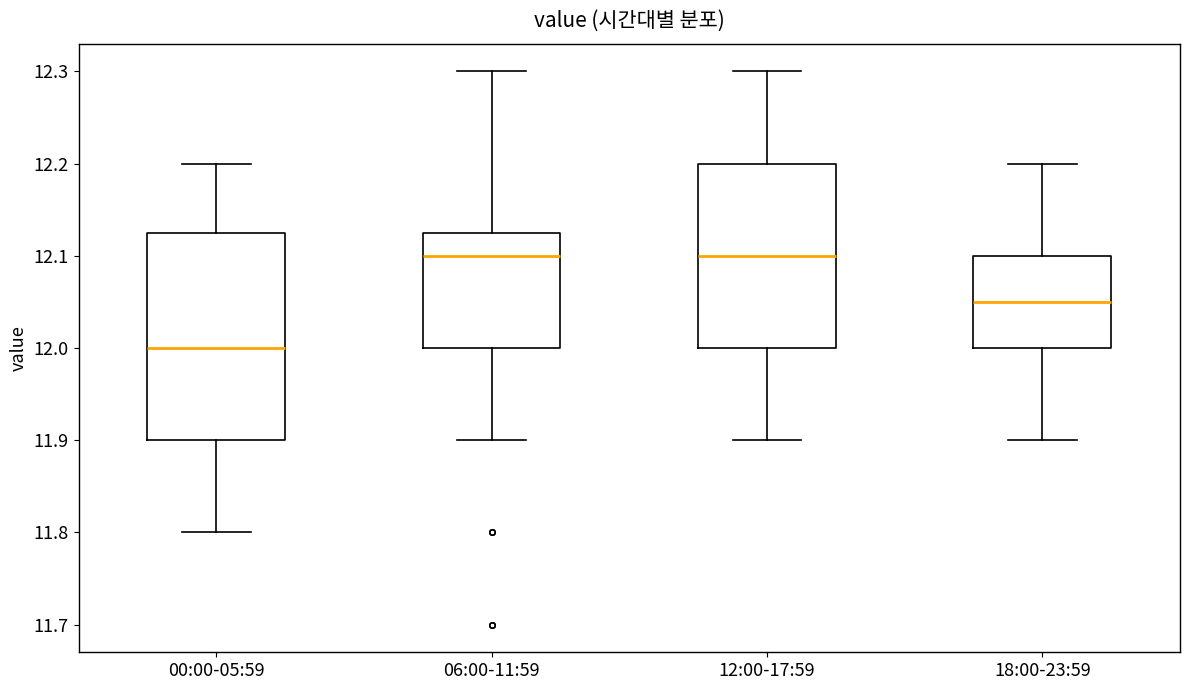

Where does the median line of the box for 06:00-11:59 sit on the y-axis? The values are not printed on the chart, so give them approximately, as read against the axis.

12.10